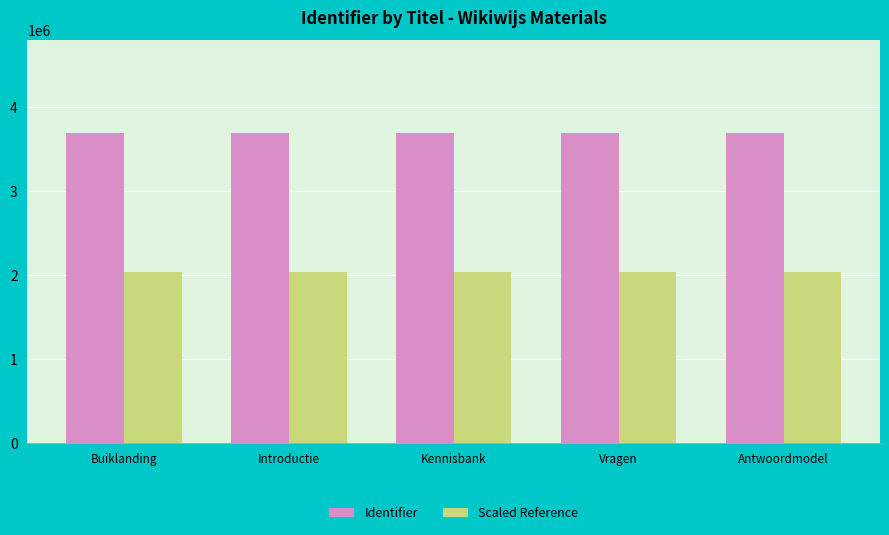

Does the chart contain any negative values?

No